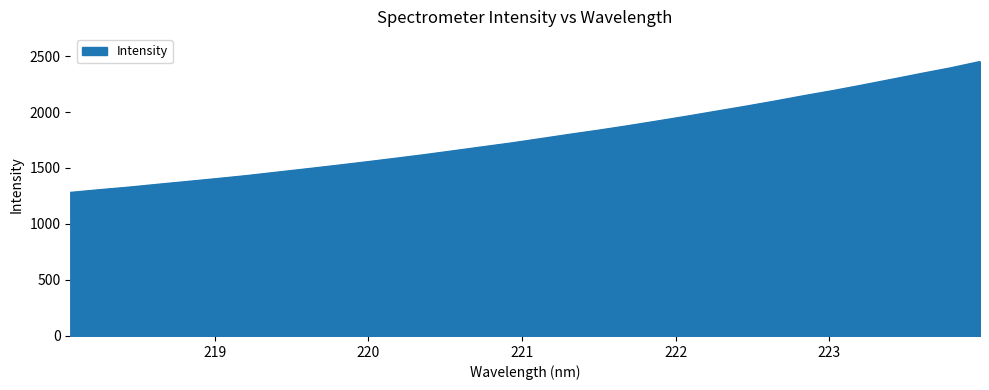

What is the difference between the maximum and minimum values?

1169.1